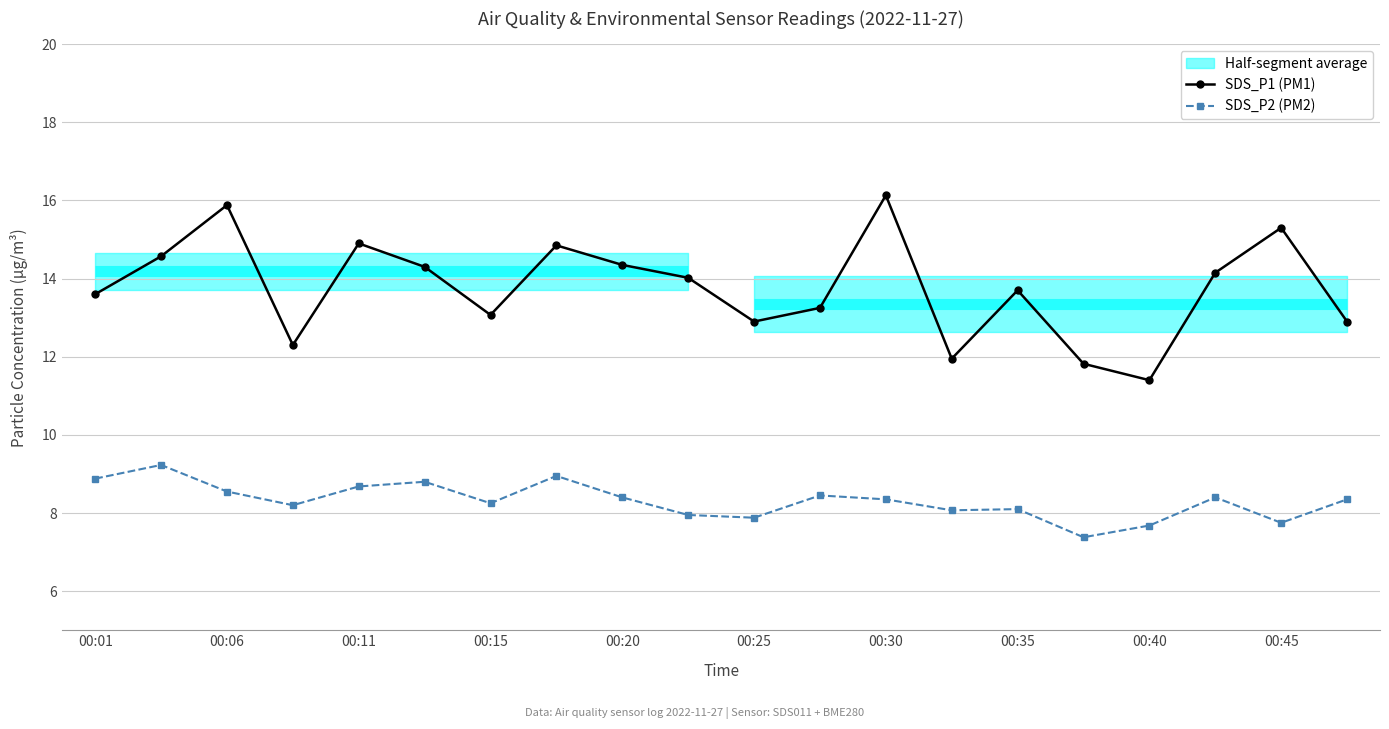

Which category has the lowest value in the SDS_P2 (PM2) series?

15